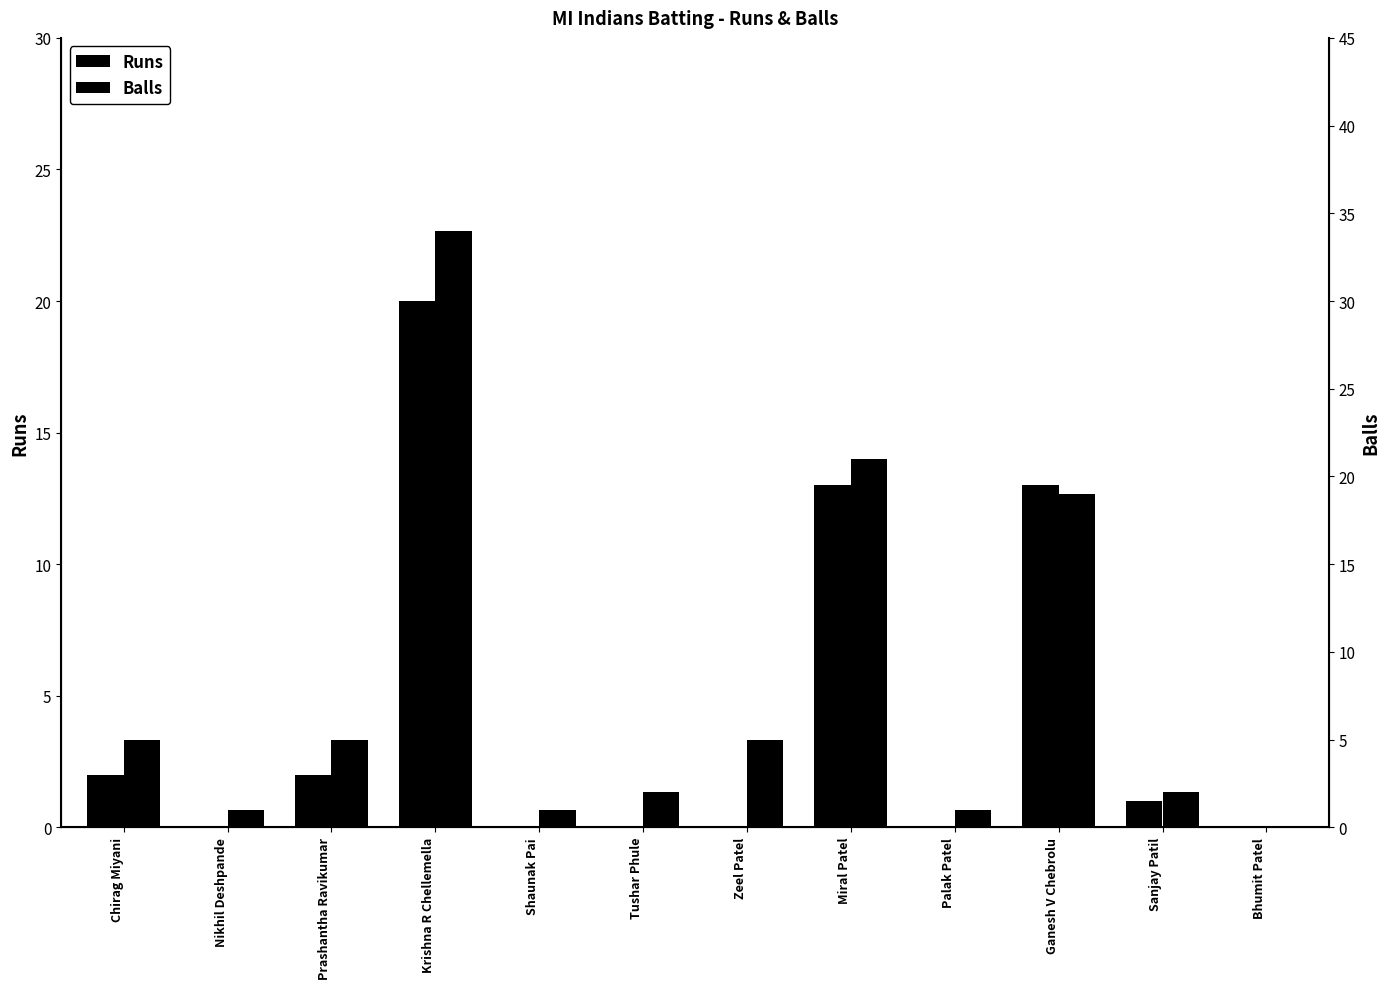

How many bars are there in each group?

2